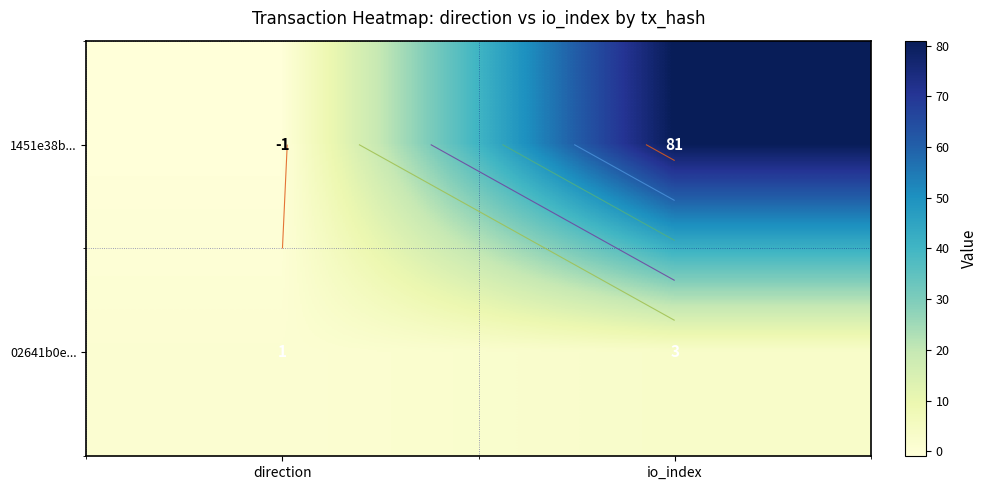

Which series has the widest spread of values?

1451e38b...